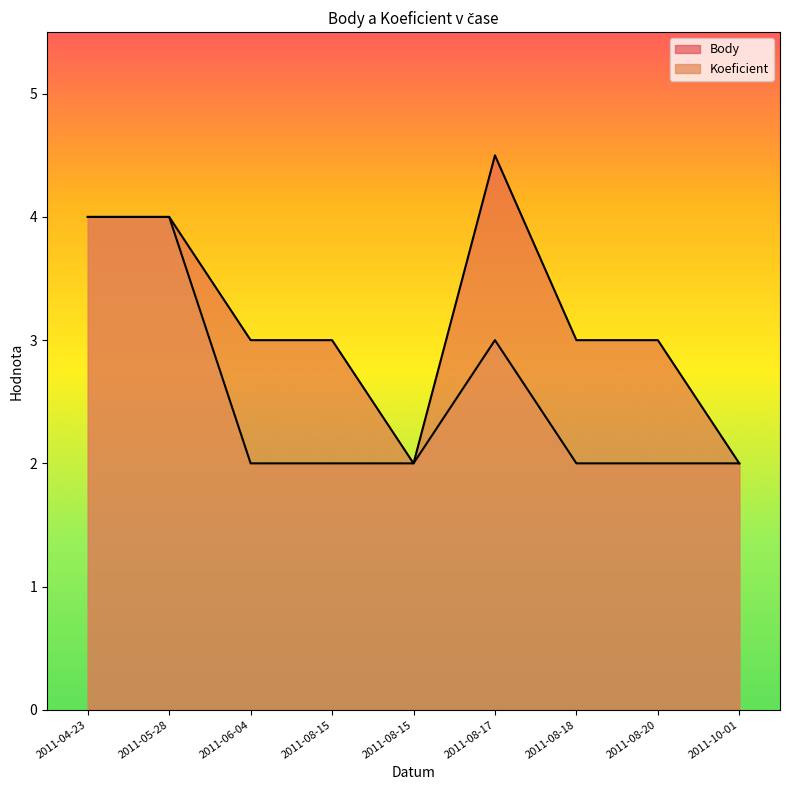

How many series are shown in this chart?

2